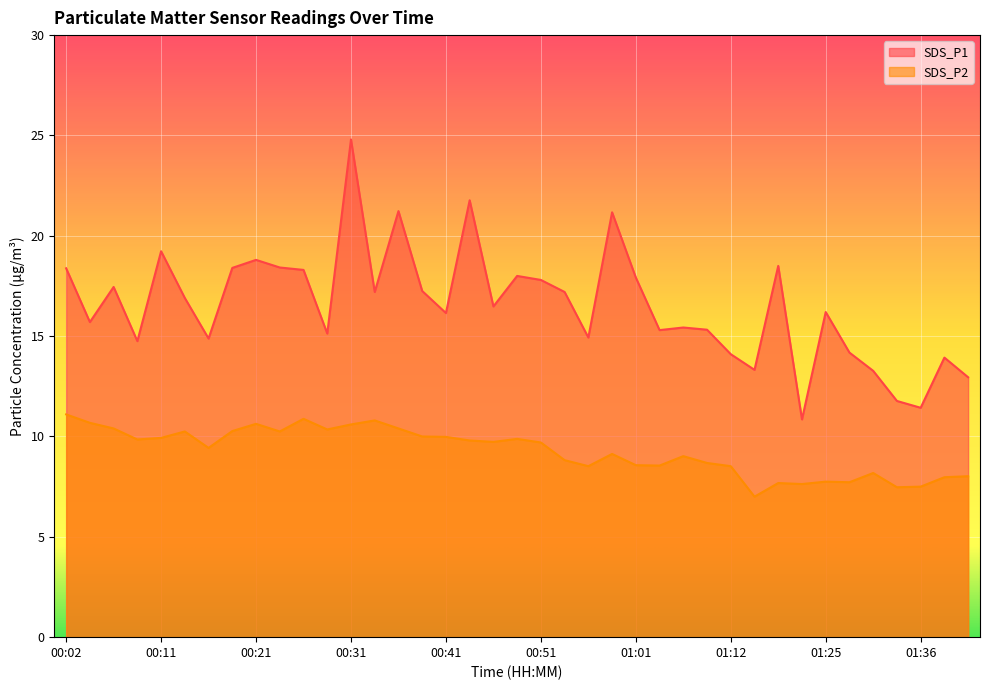

Which series changed the most between 00:26 and 00:41?

SDS_P1